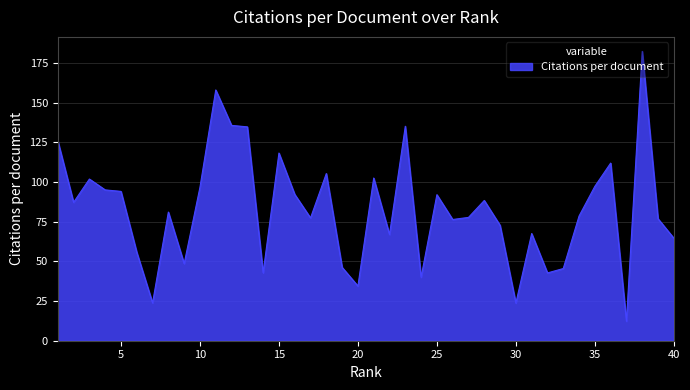

What is the difference between the maximum and minimum values?

170.0